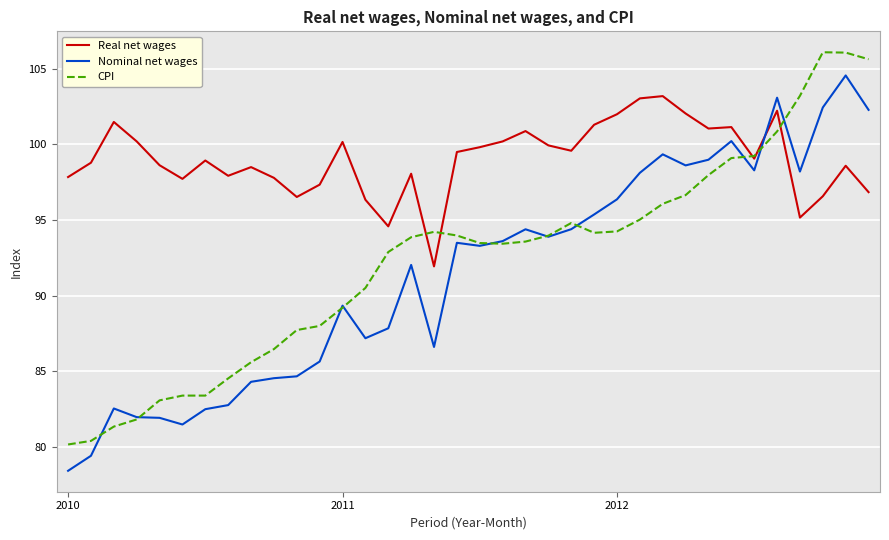

What is the minimum value for Real net wages?

91.9